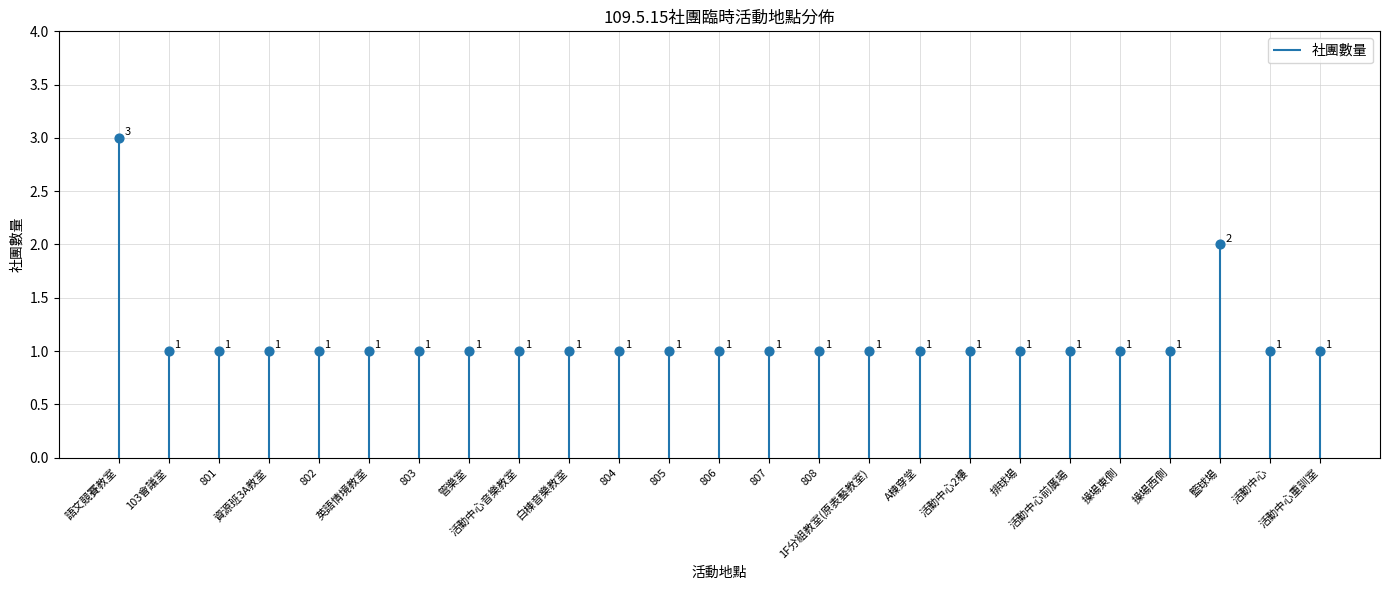

Which has a higher value, 活動中心2樓 or 活動中心重訓室?

活動中心重訓室